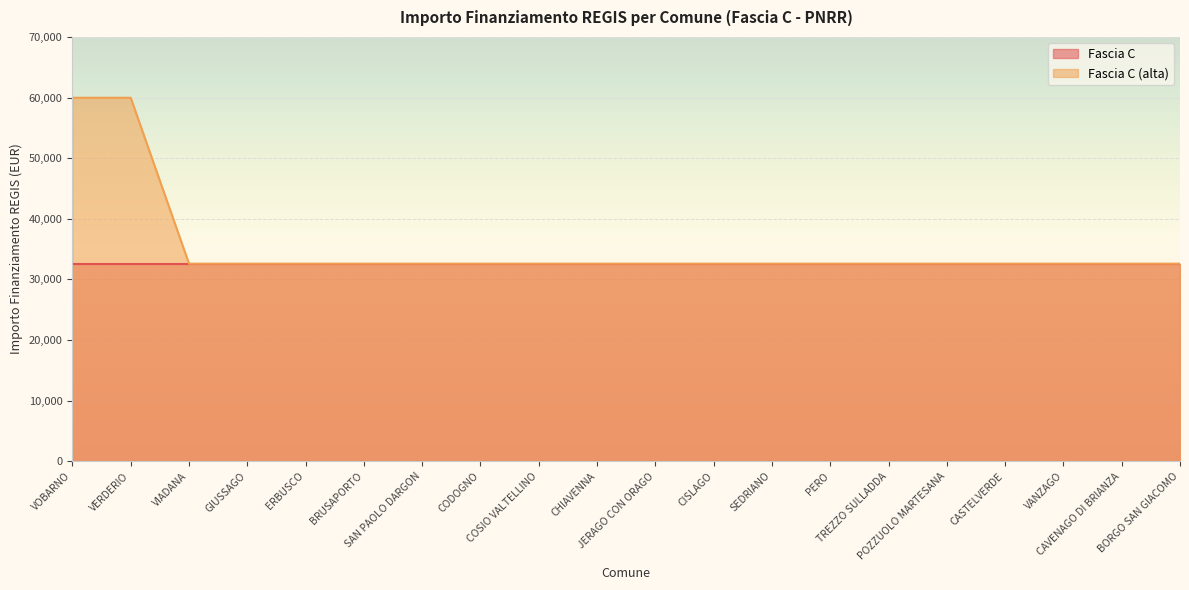

What is the minimum value shown in the chart?

32589